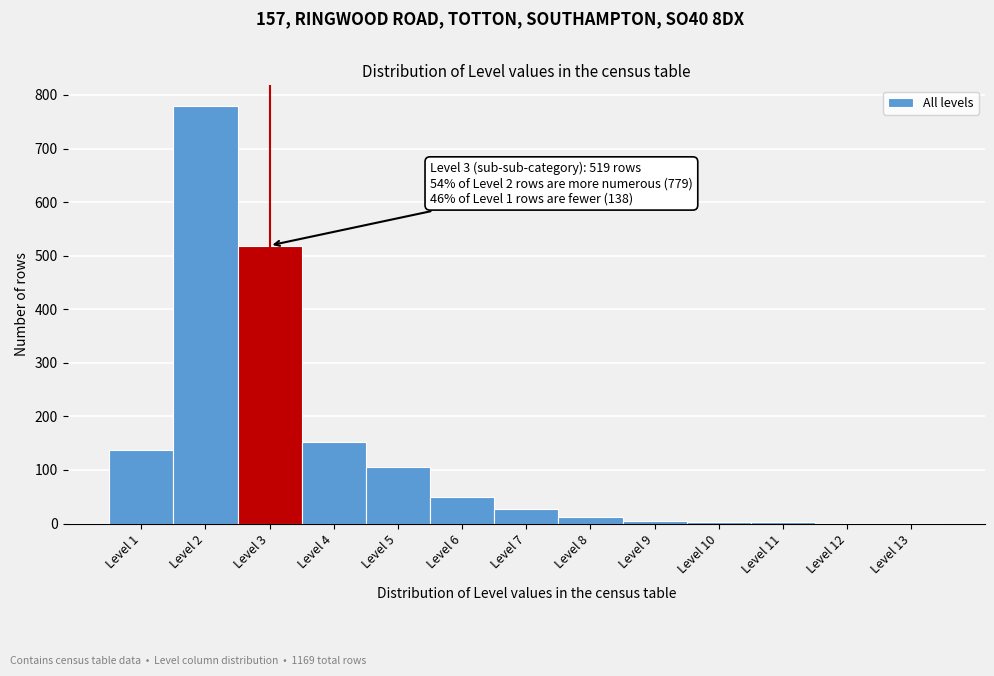

Which range on the x-axis has the tallest bar?

1.5 to 2.5